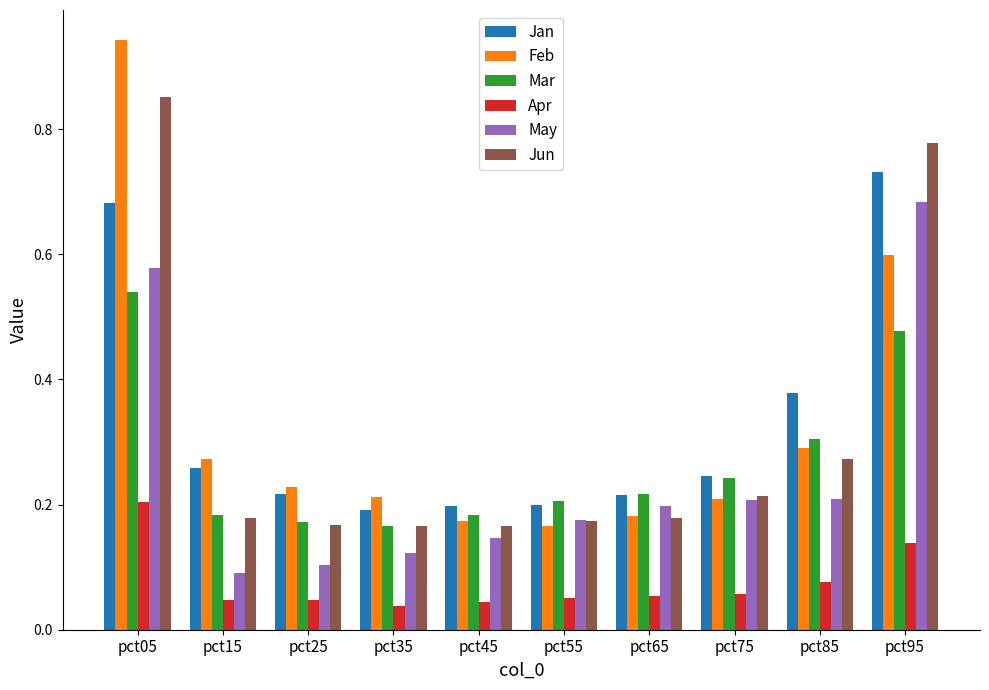

At how many categories does at least one series exceed 0?

10